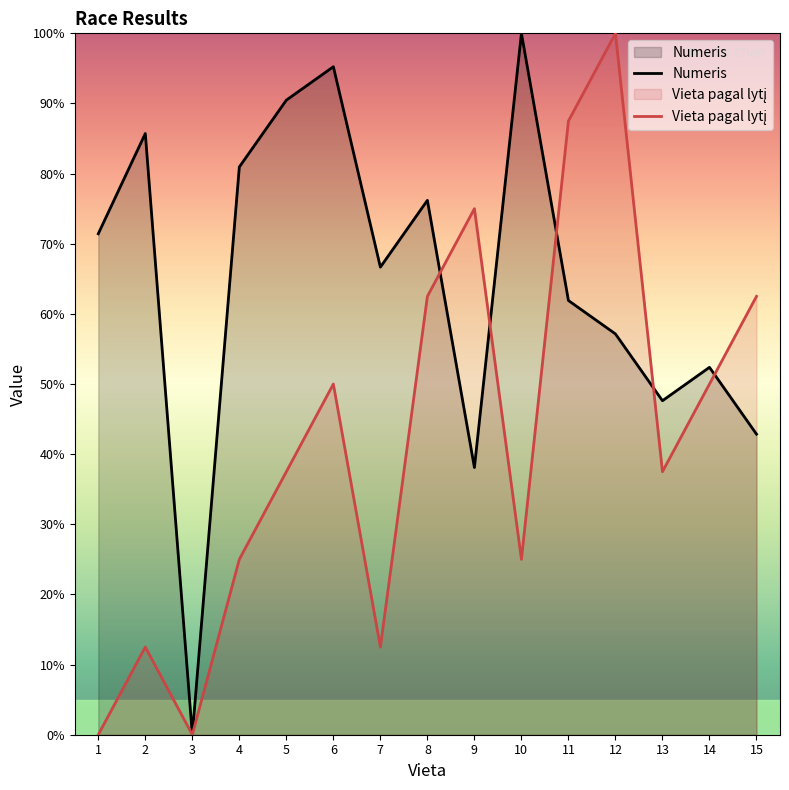

What is the difference between the maximum and minimum values in the Vieta pagal lytį series?

100.0